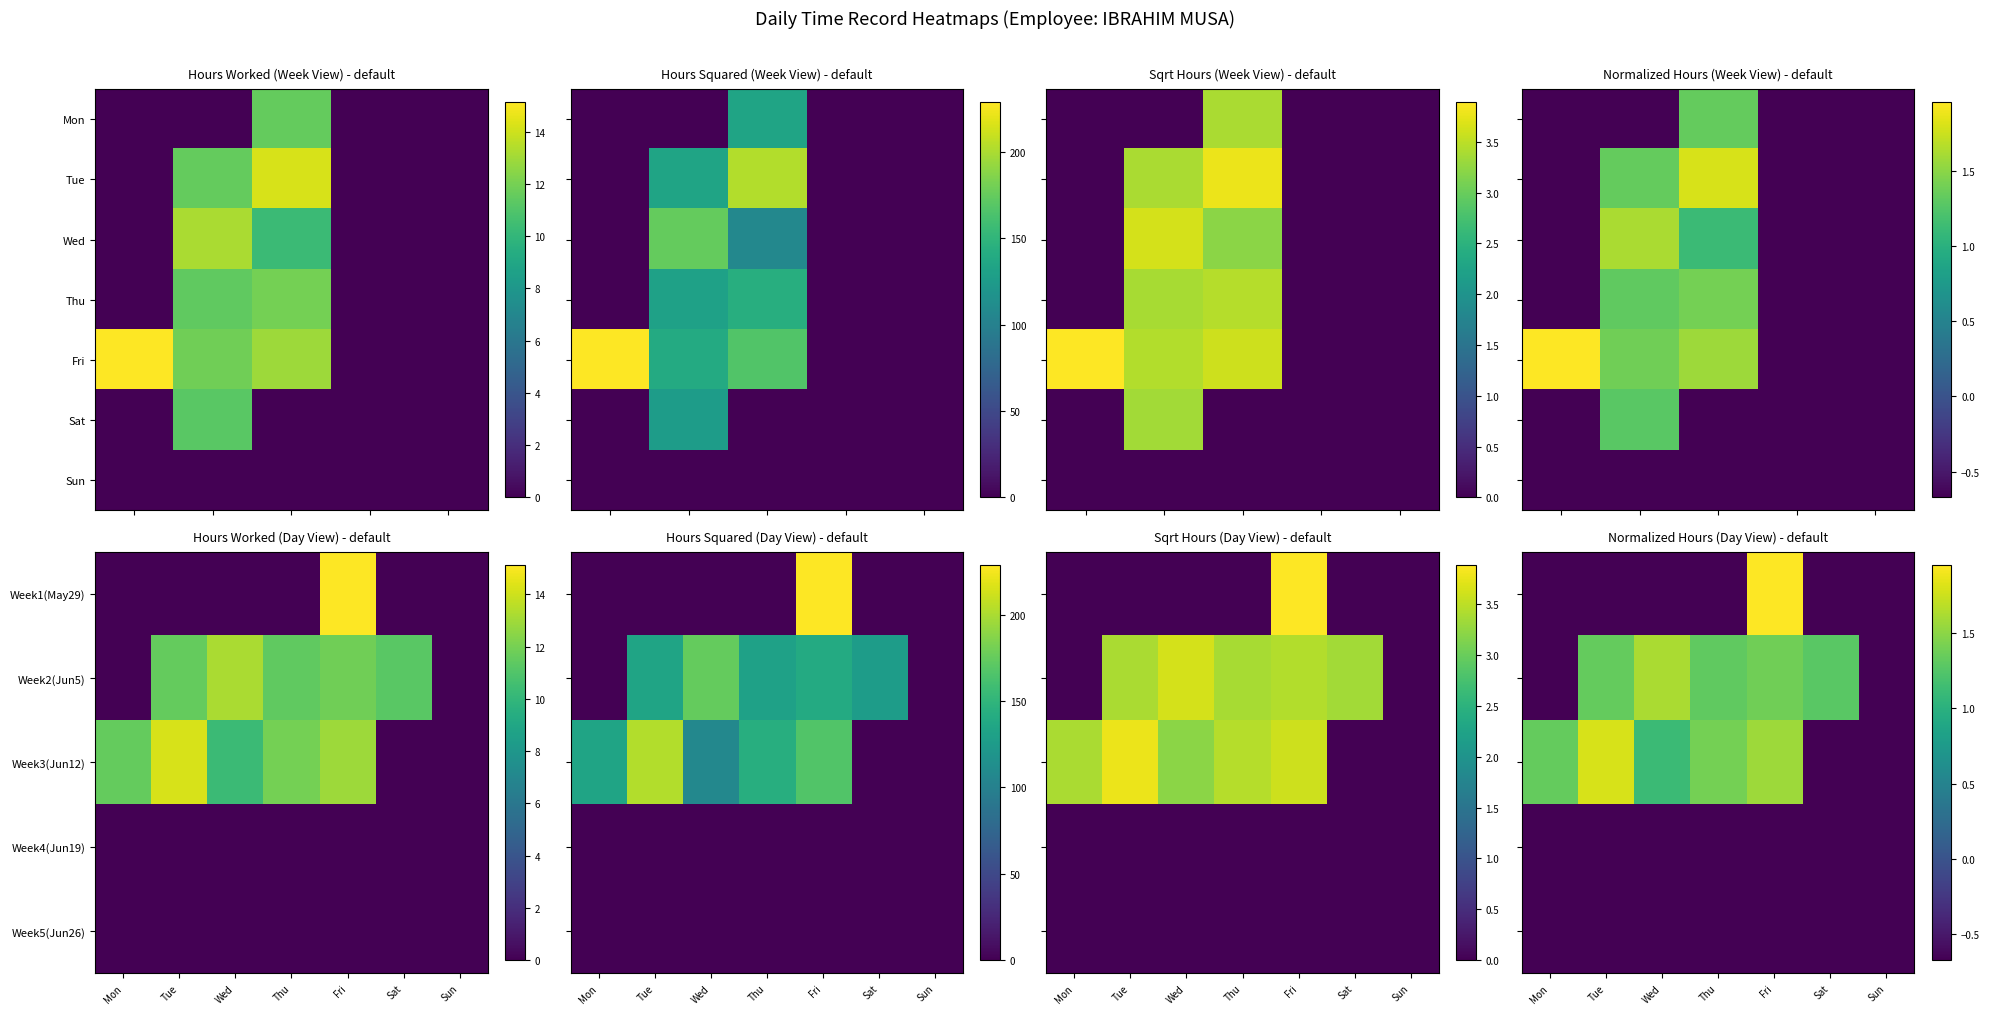

Where is Thu nearest to the value 5?

Mon